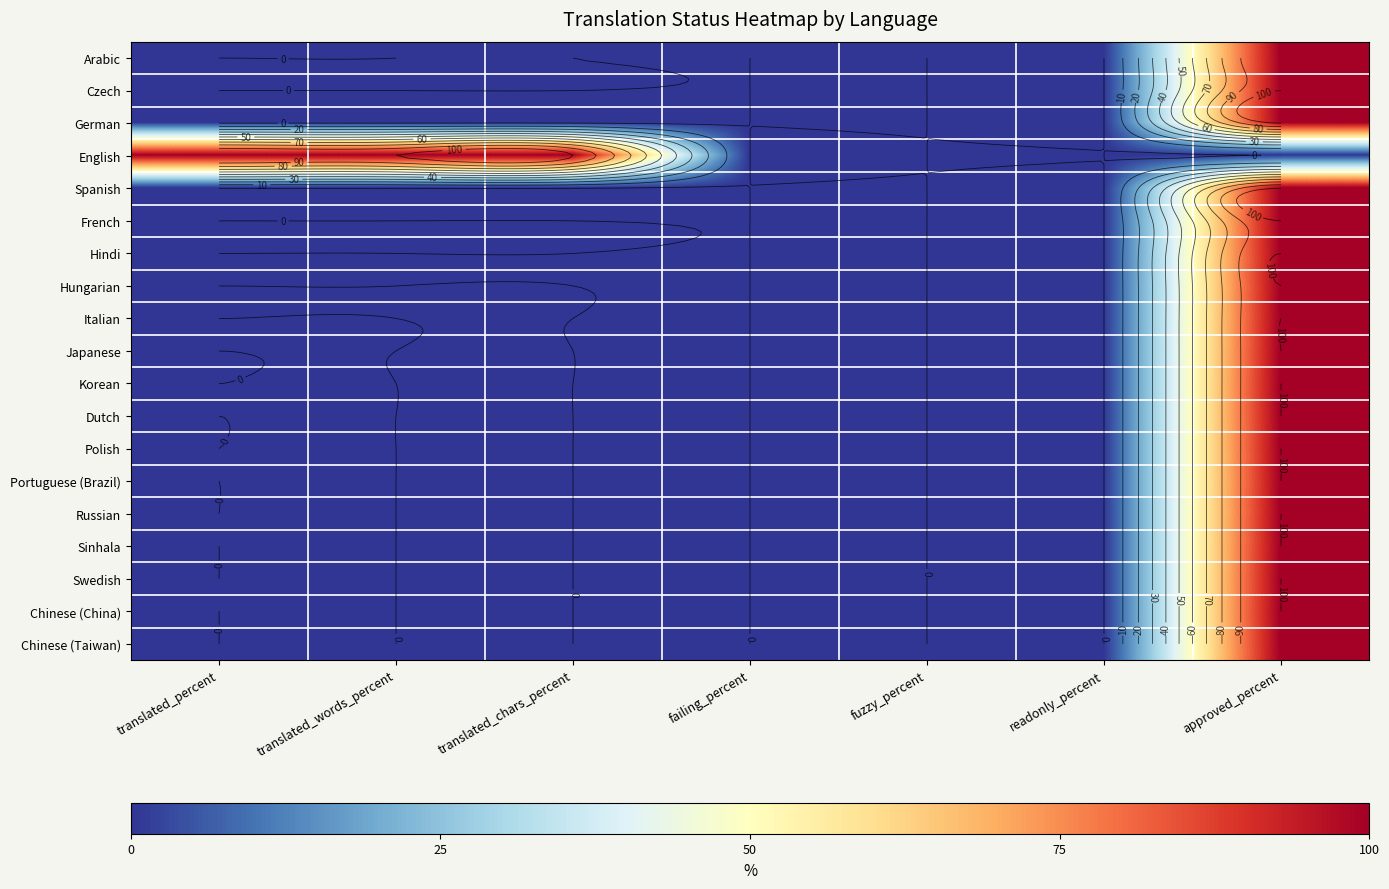

Which series has the largest total across all categories?

English